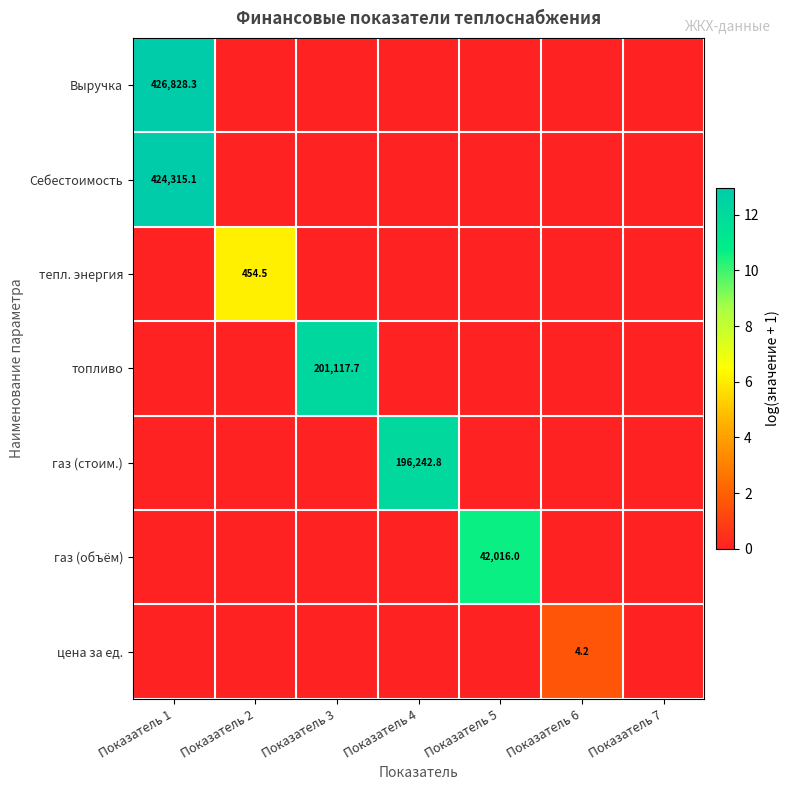

True or false: цена за ед. has a value of 4.2 at Показатель 6.

True